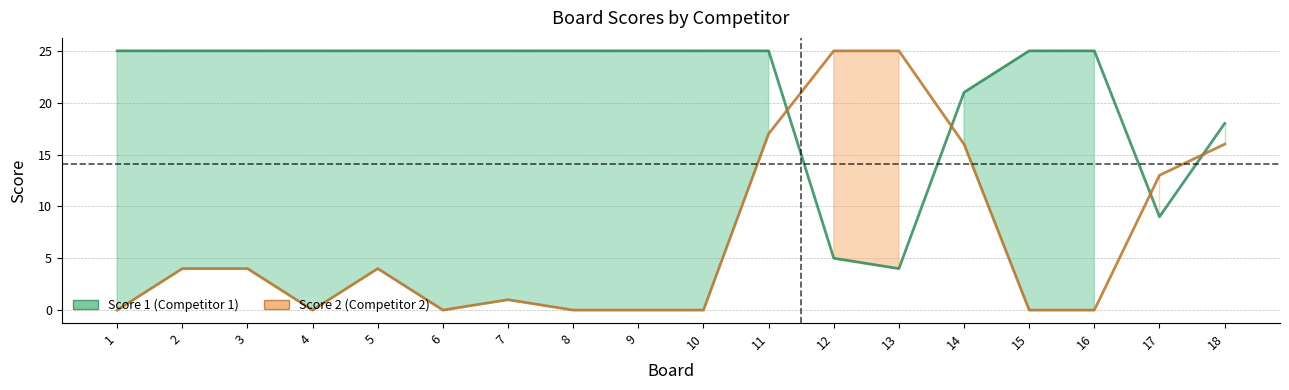

Where is the first local minimum for Score 2?

4